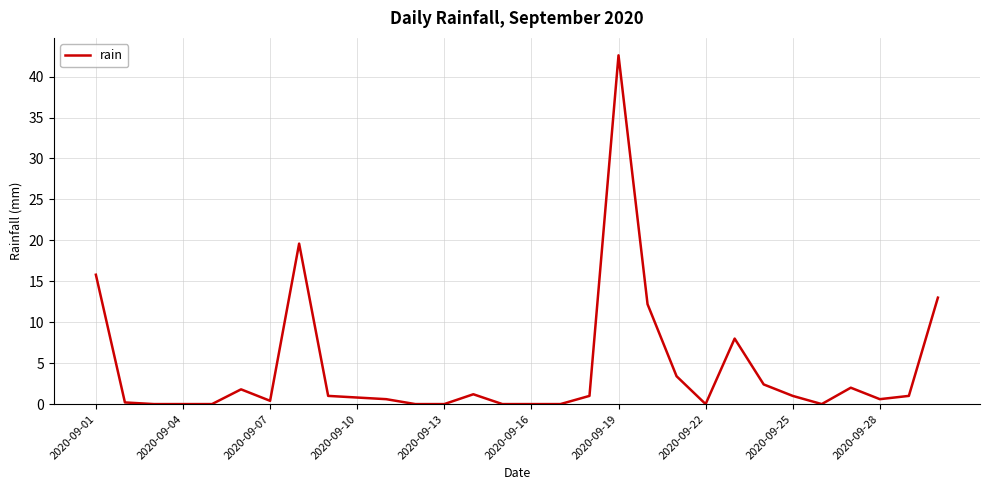

What is the difference between the second highest and second lowest values?

19.6